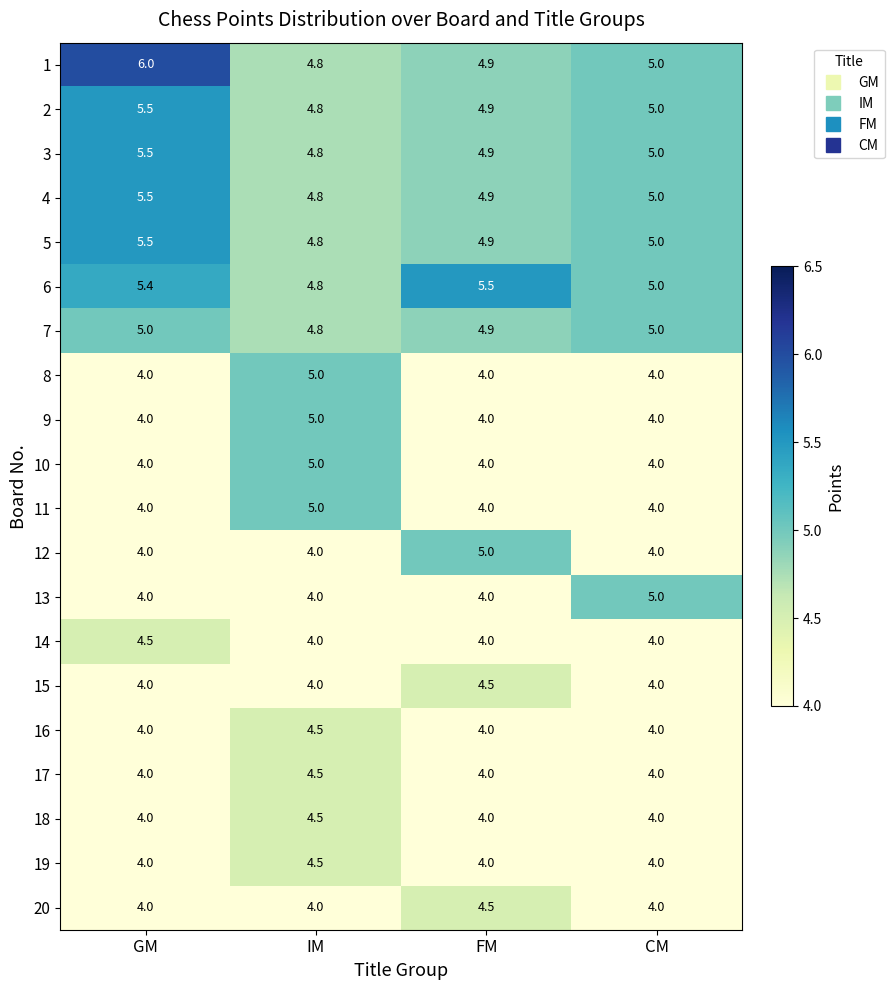

What is the difference between the highest and lowest values at IM?

1.0